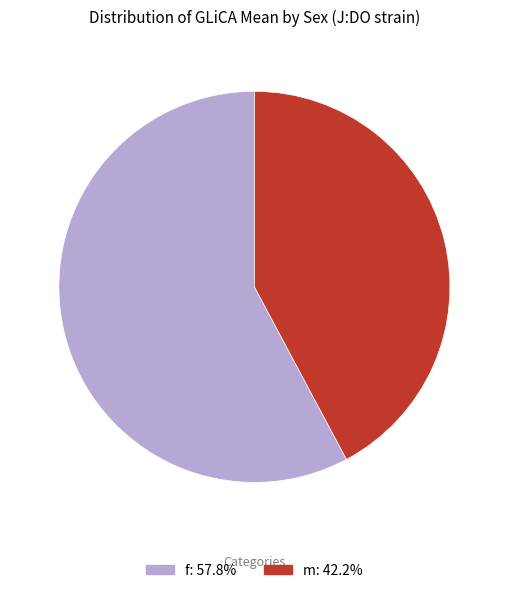

The m slice represents 49% of the pie. True or false?

False